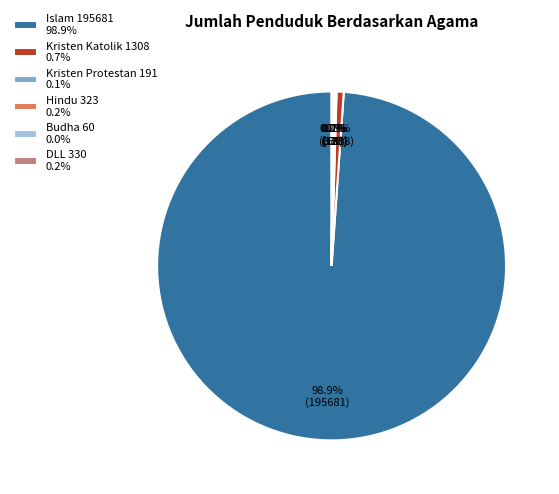

Does Kristen Katolik account for over 50% of the chart?

No